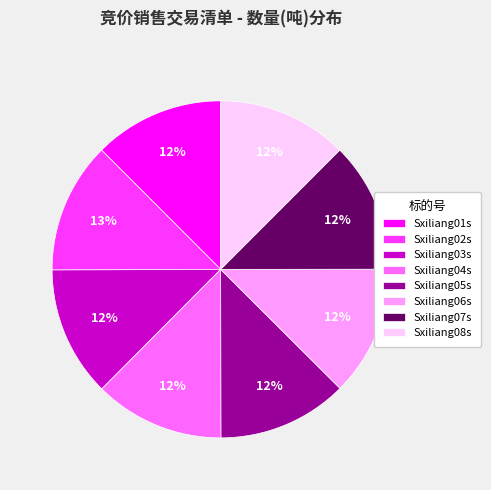

Is there a majority slice in this chart?

No